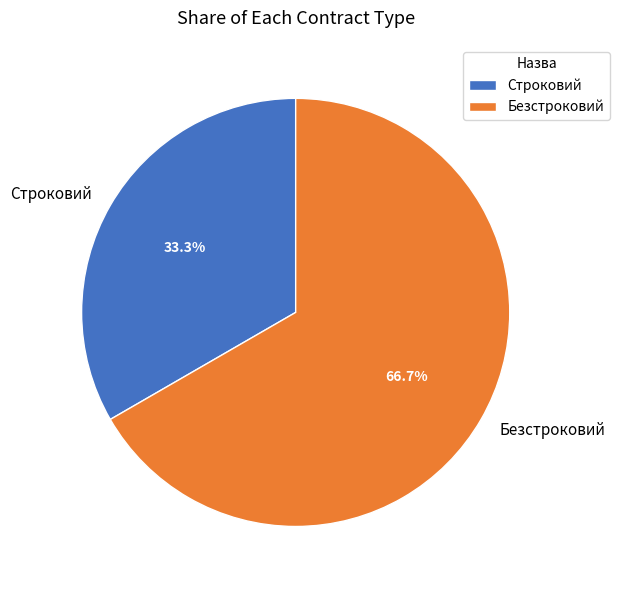

To the nearest percent, what is the difference between the Строковий and Безстроковий slice percentages?

33%